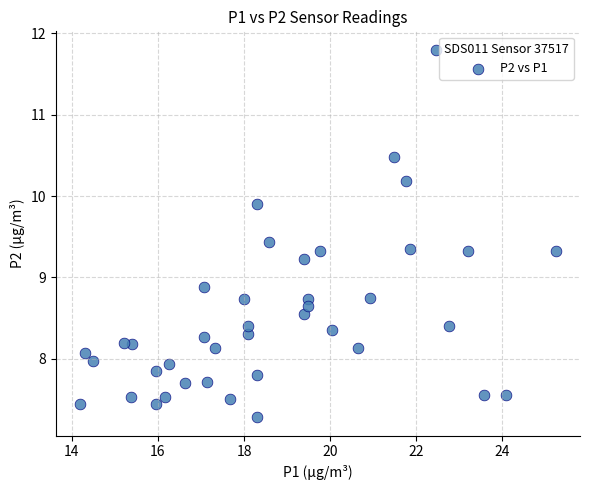

What is the range of X values (max minus min)?

11.1